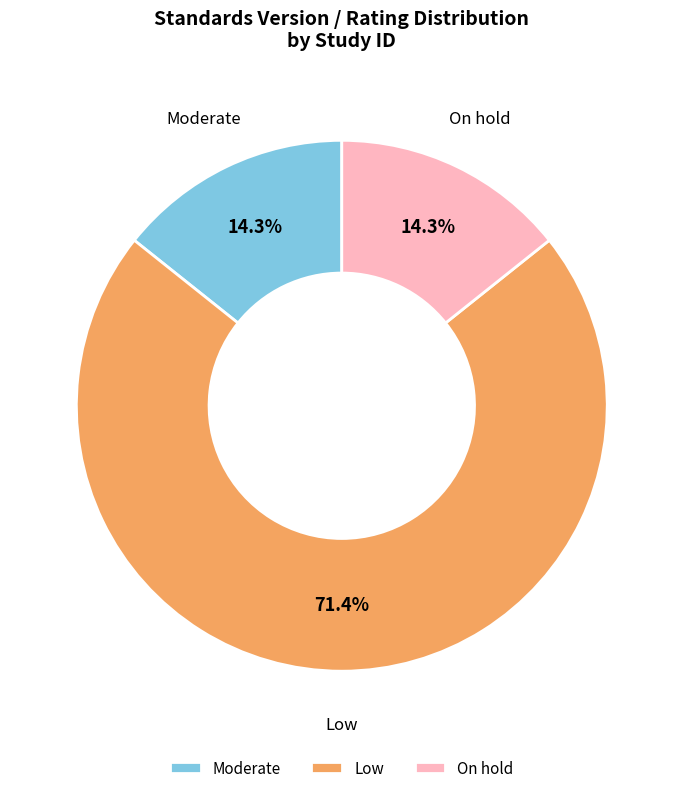

Approximately how many times larger is the value at On hold compared to Moderate?

1.0